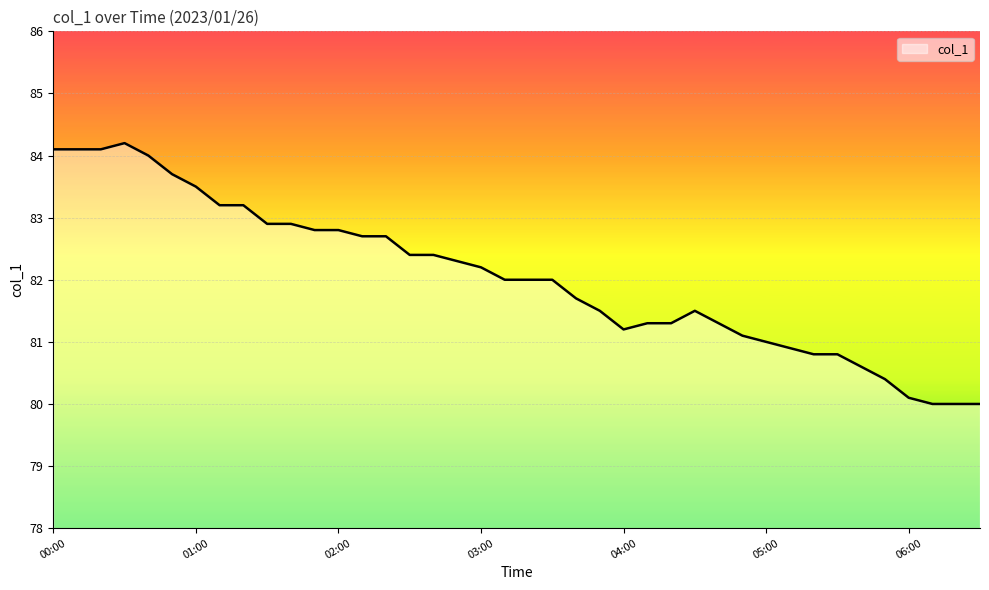

What is the minimum value shown in the chart?

80.0